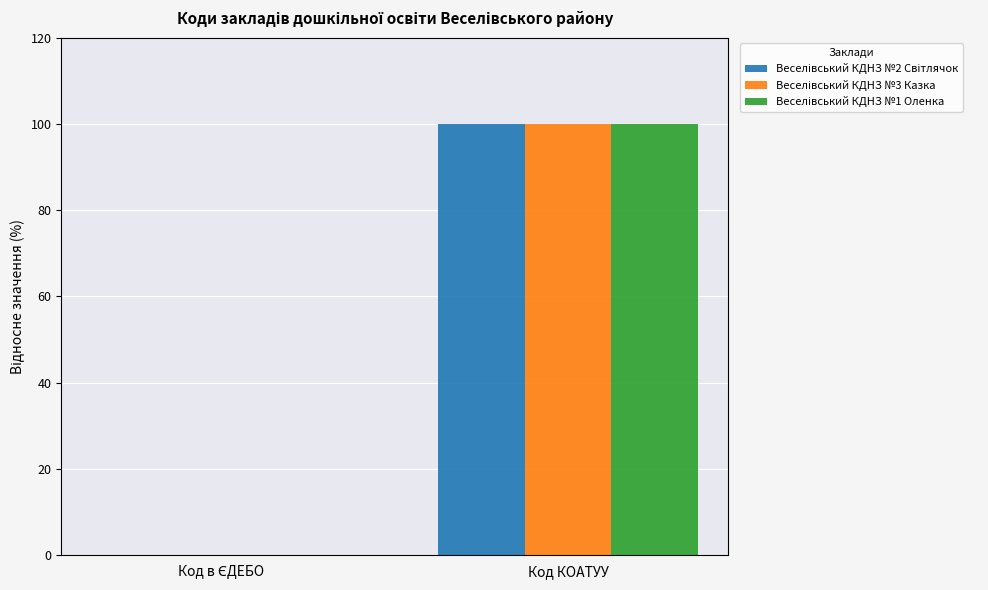

Count the number of data series in this chart.

3